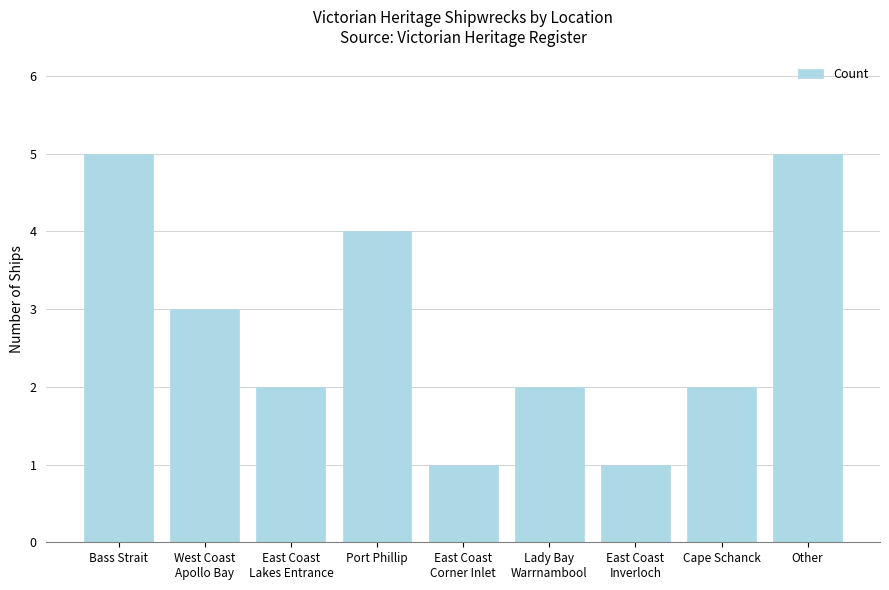

Reading right to left, what are all the values shown in this chart?

5	2	1	2	1	4	2	3	5